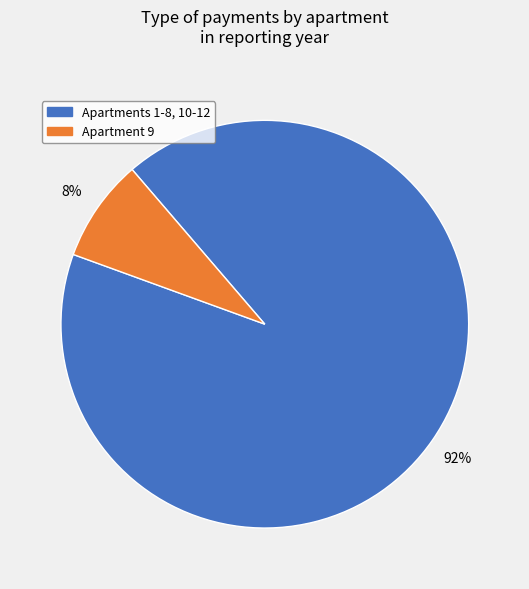

Does any single category account for the majority?

Yes